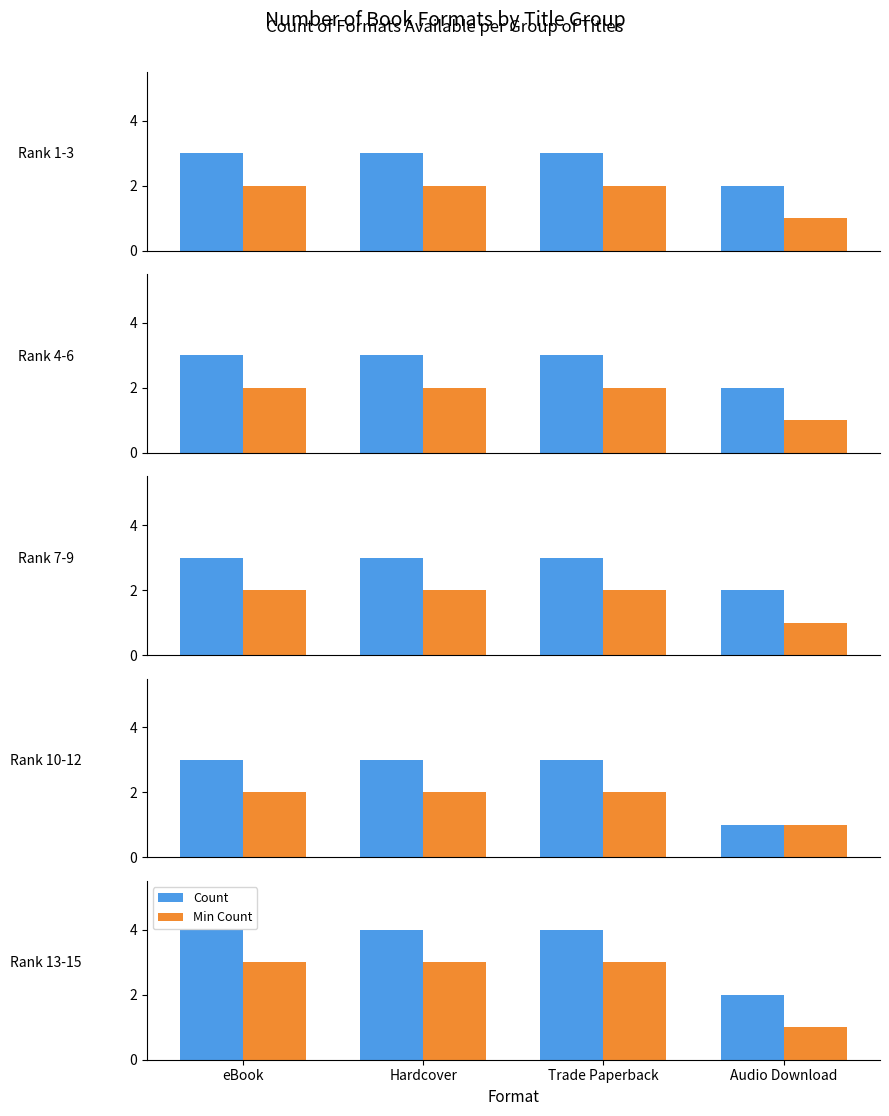

What is the label of the 3rd bar from the left?

Trade Paperback